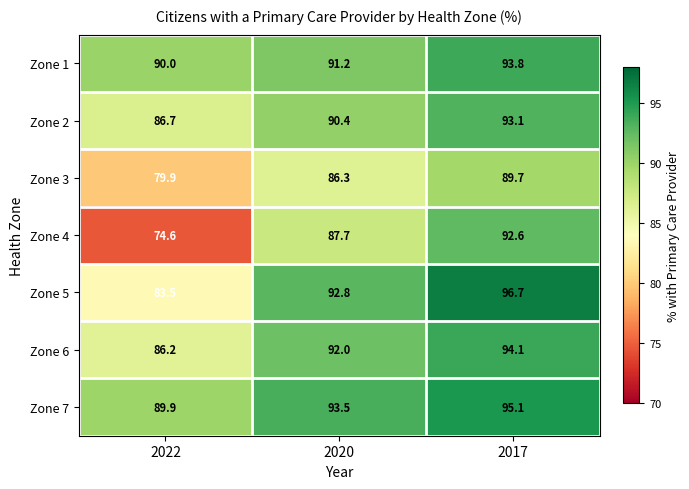

What is the sum of the Zone 7 values at 2017 and 2022?

185.0